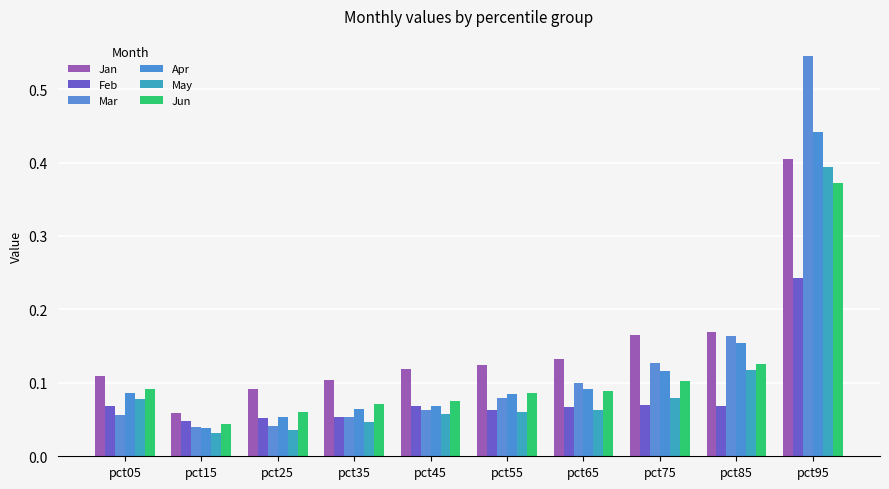

Is the value of Apr at pct55 greater than the value of May at pct45?

Yes